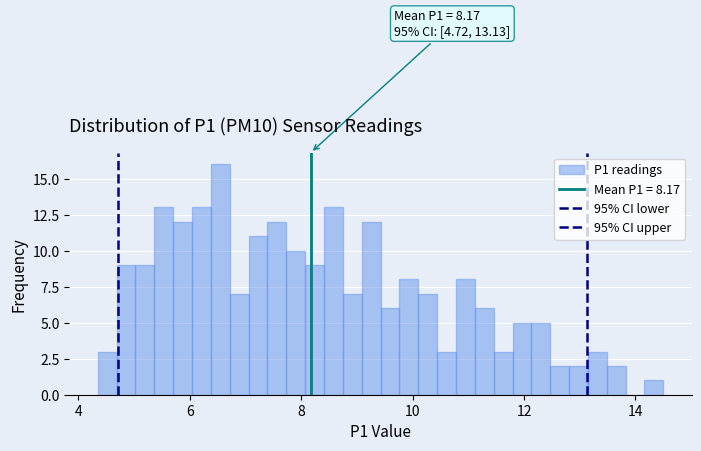

Read against the x-axis, roughly where is the centre of the tallest bar?

6.6